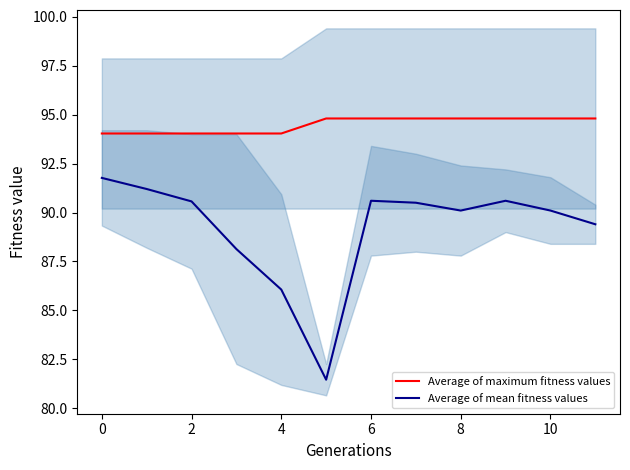

Rank the series by their average value, from highest to lowest.

Average of maximum fitness values, Average of mean fitness values